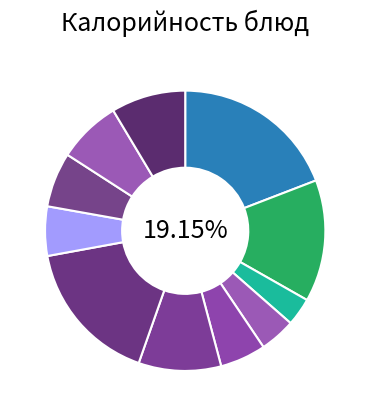

Which has a higher value, Картофель запеченный or Хлеб Городской?

Картофель запеченный